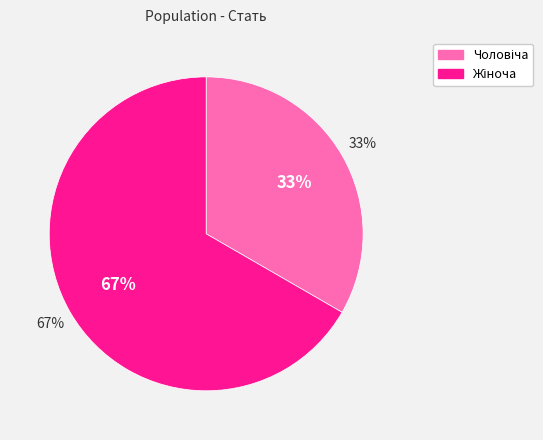

What is the smallest slice in the pie chart?

Чоловіча